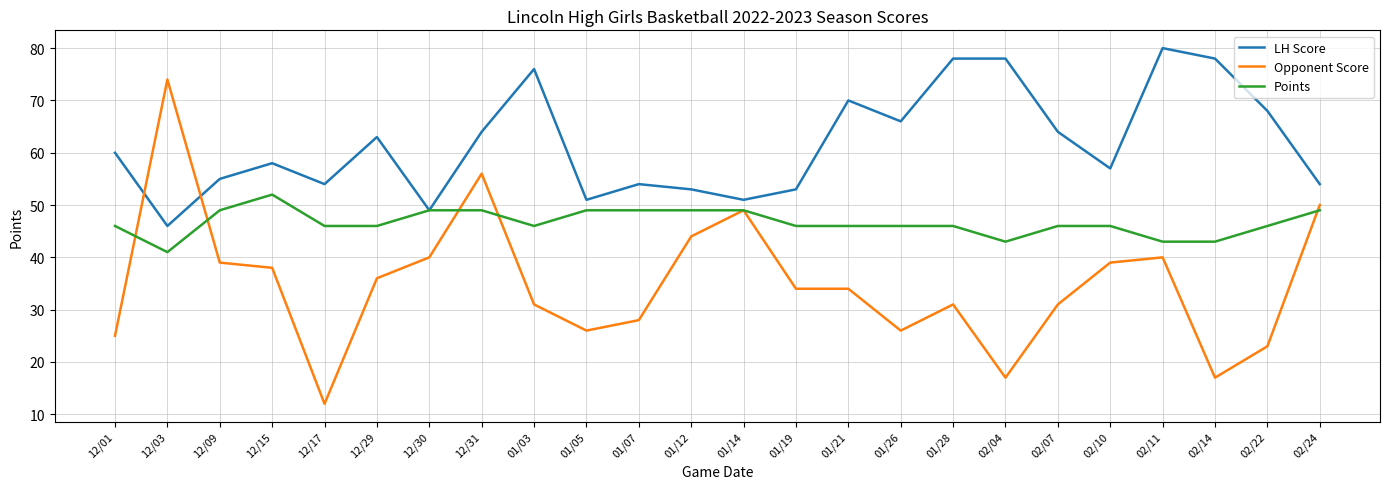

At which category is the sum across all series the highest?

12/31